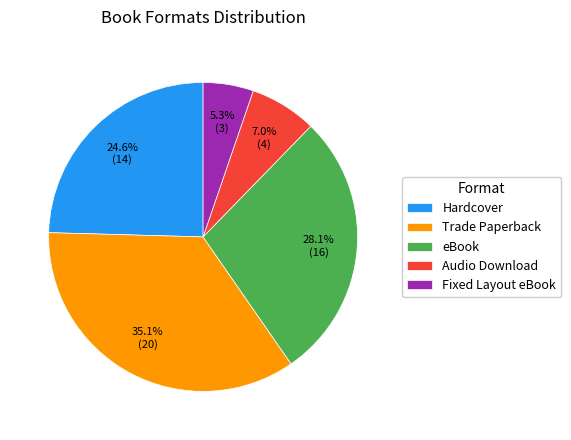

Between Hardcover and Fixed Layout eBook, which is larger?

Hardcover